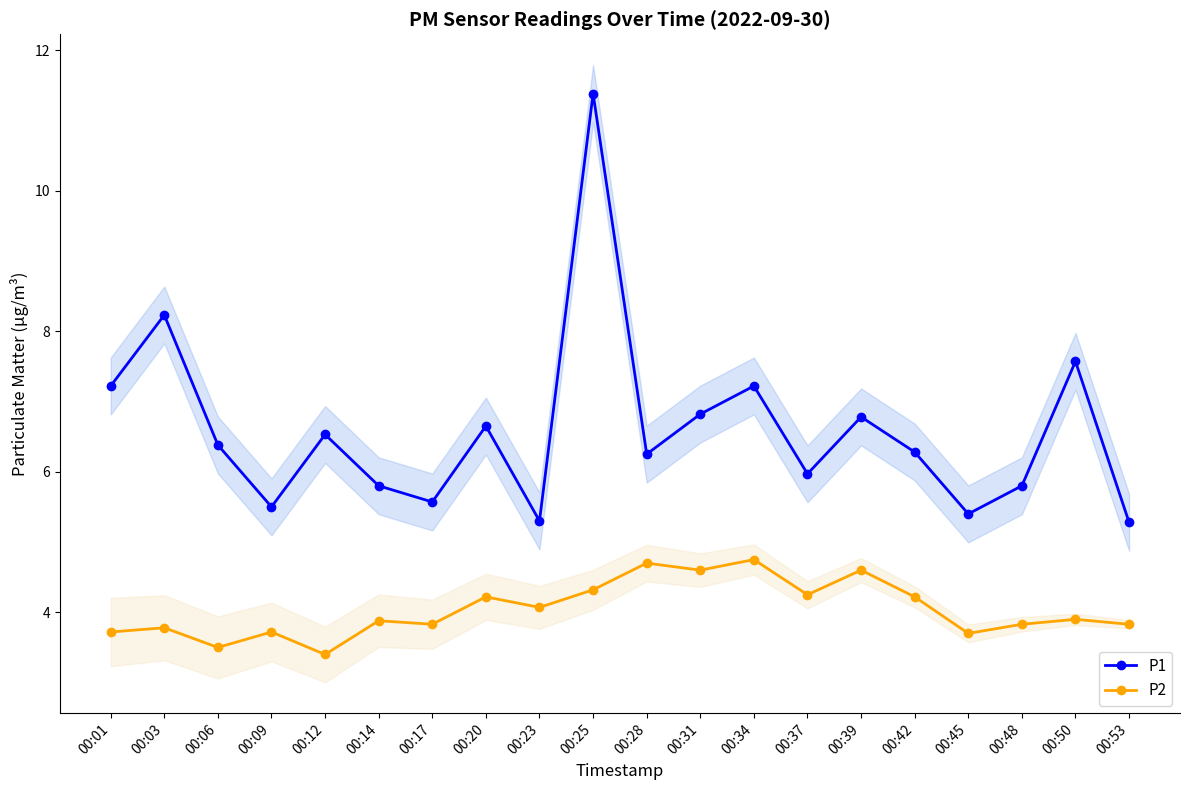

At which label is P1 closest to 8?

00:03